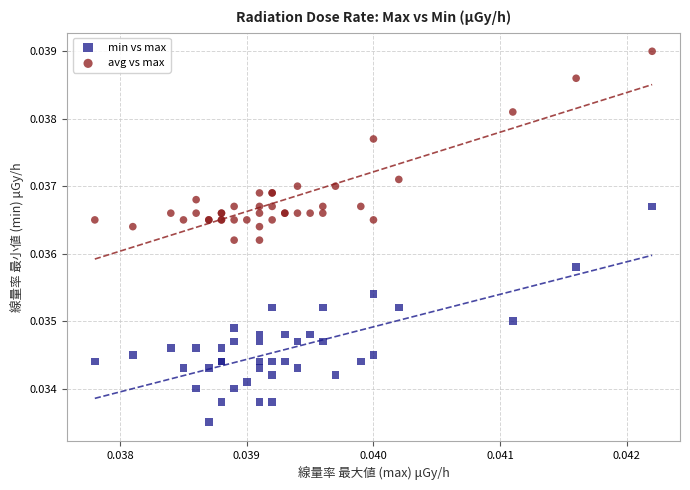

Which series has the widest spread of Y values?

min vs max